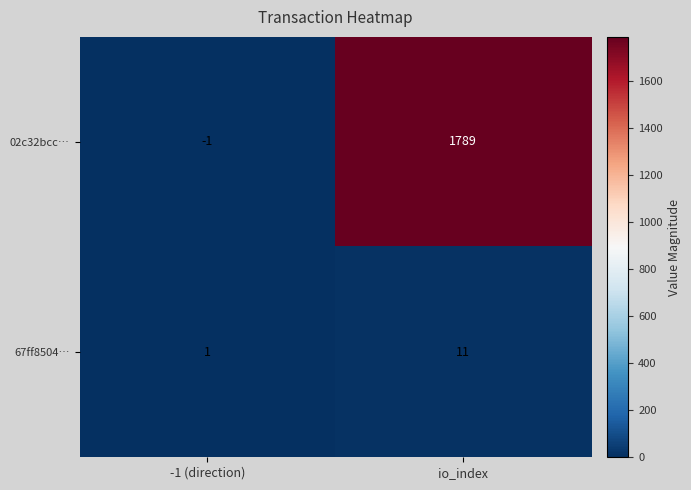

Reading left to right, transcribe all the data shown in this chart.

02c32bcc…: -1 (direction)=-1	io_index=1789
67ff8504…: -1 (direction)=1	io_index=11